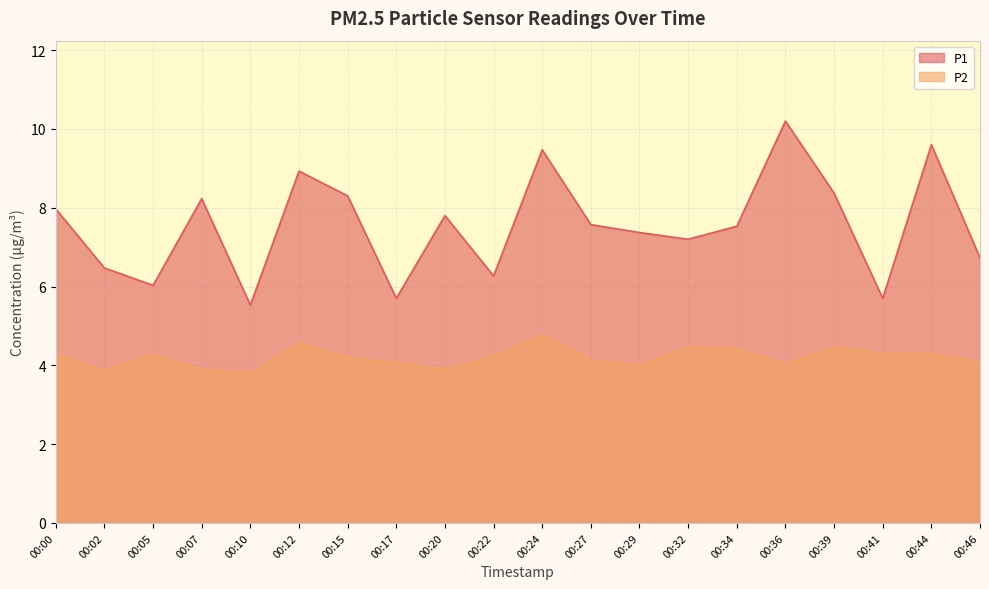

What is the difference between the maximum and minimum values in the P2 series?

1.0